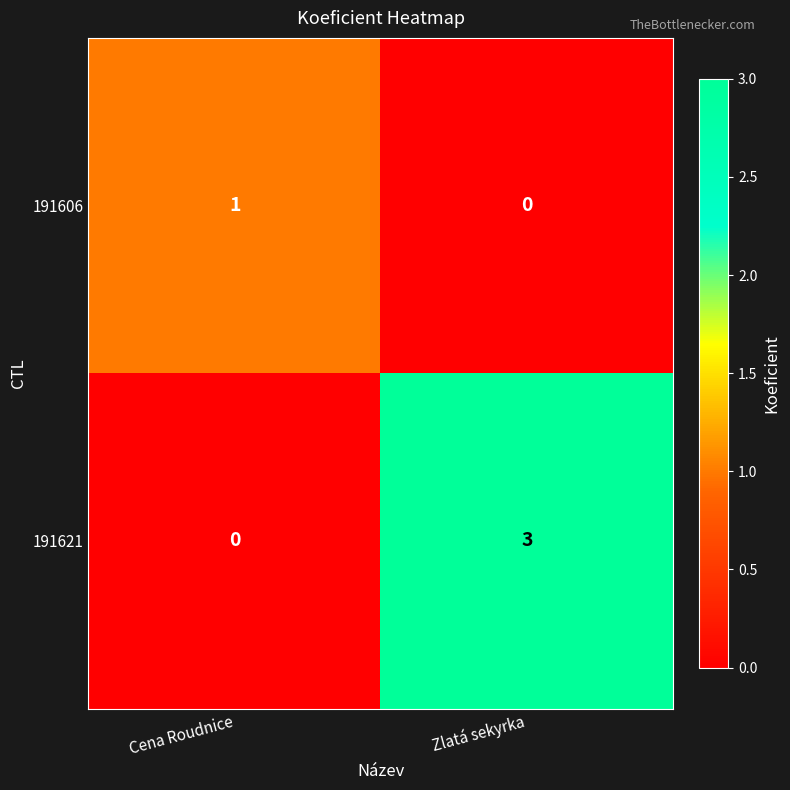

Reading left to right, what are all the values shown in this chart?

191606: 1	0
191621: 0	3